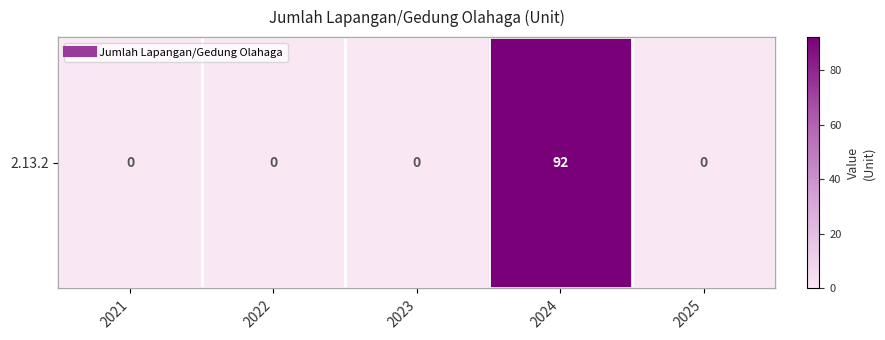

Count the number of data series in this chart.

1